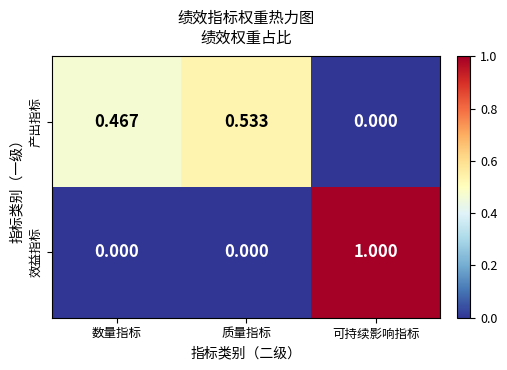

Between 数量指标 and 质量指标, which series saw the biggest shift?

产出指标